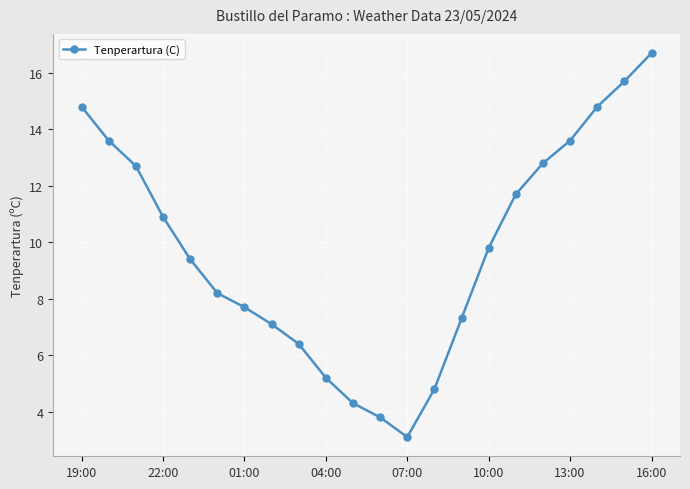

What is the difference between the maximum and minimum values?

13.6